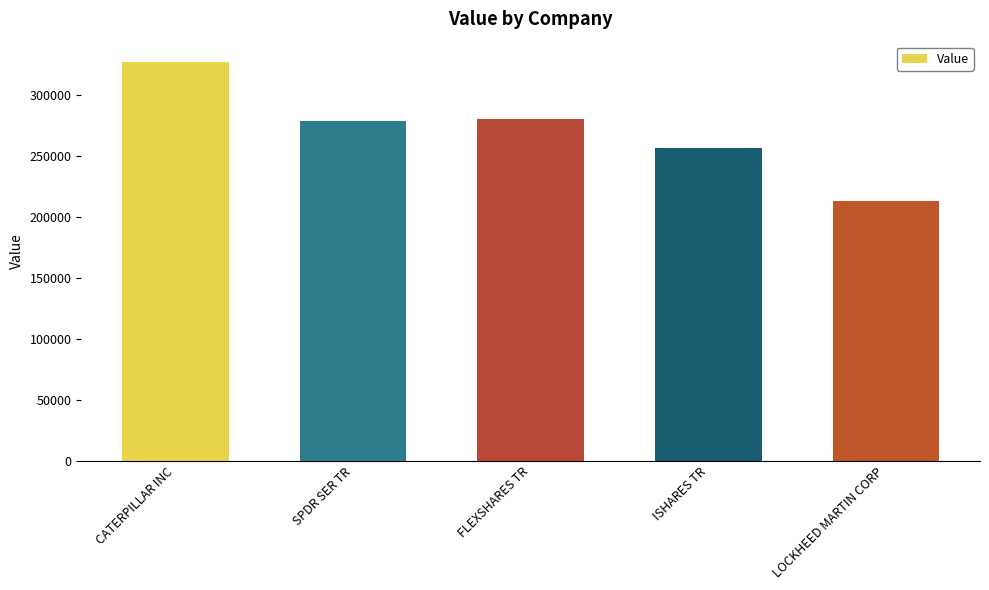

Which category has the lowest value across all series?

LOCKHEED MARTIN CORP